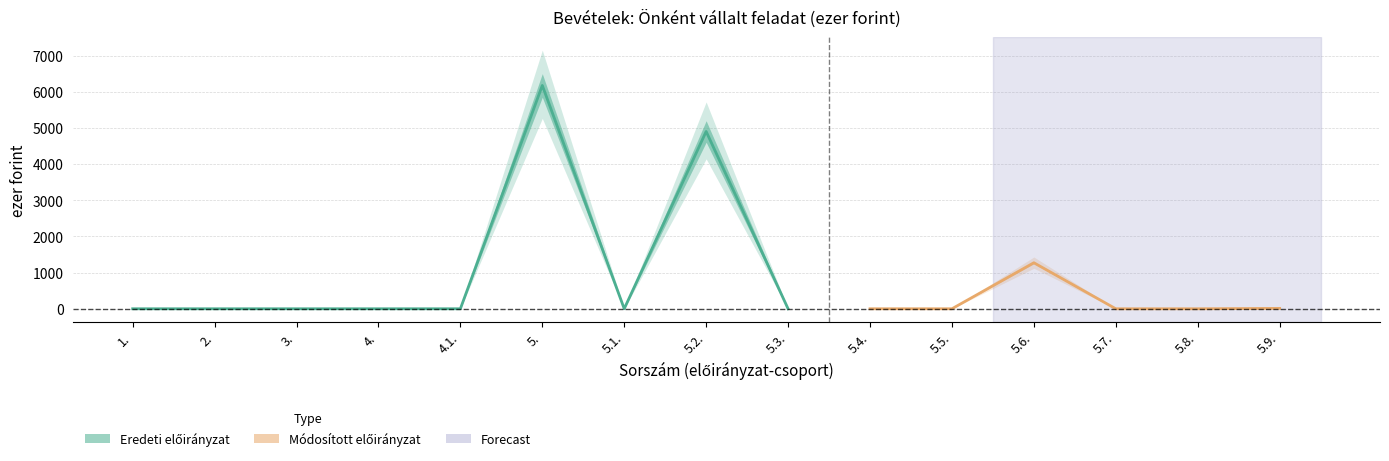

Count the number of data series in this chart.

2